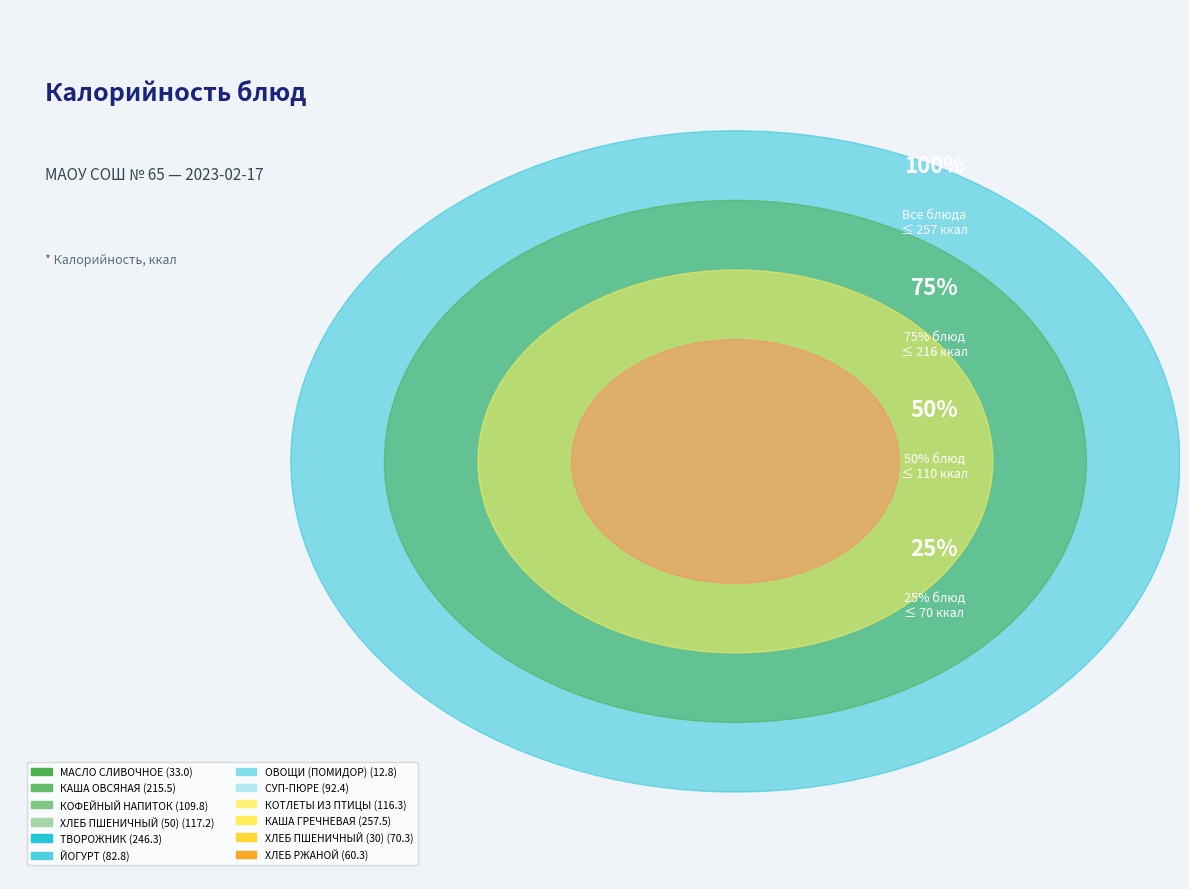

How much of the chart is everything except ТВОРОЖНИК?

82.6%